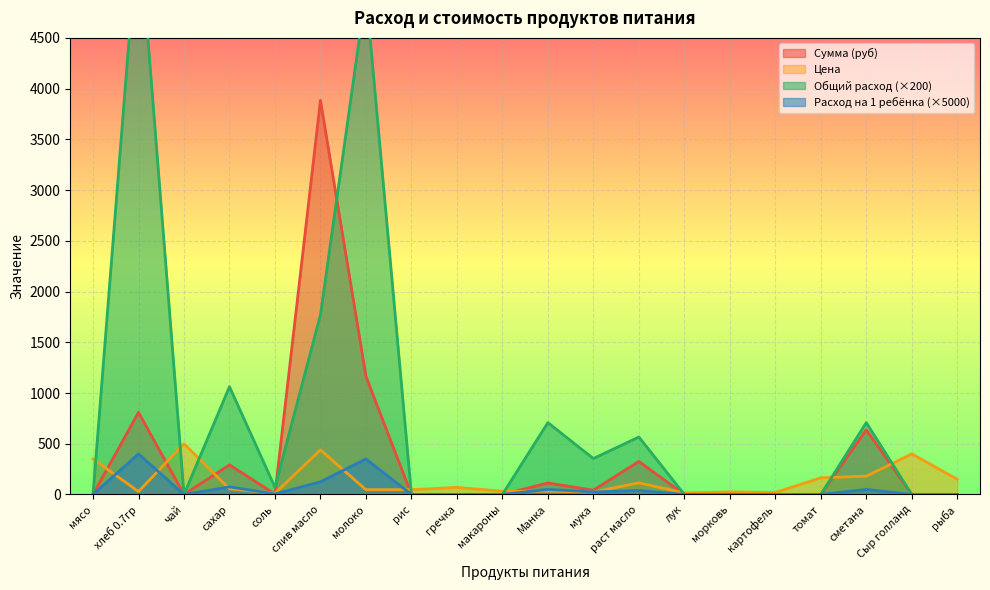

What is the label of the 4th point from the left?

сахар